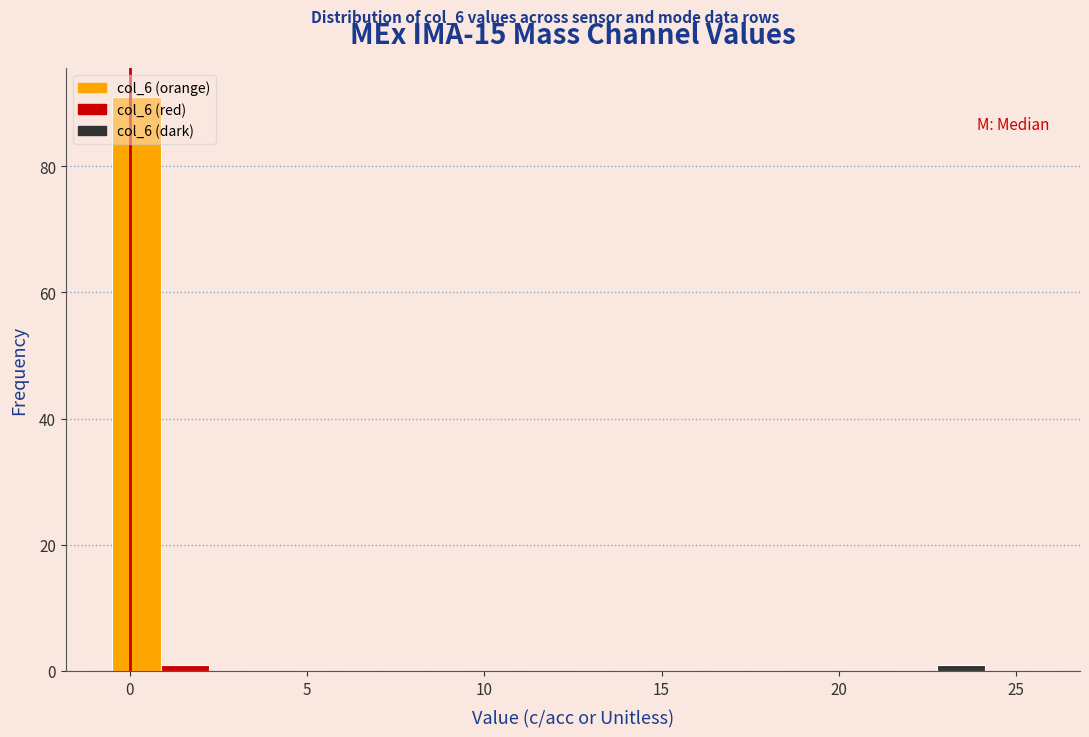

Around what value on the x-axis is the tallest bar? Give the approximate position of its centre, as read against the axis.

0.0